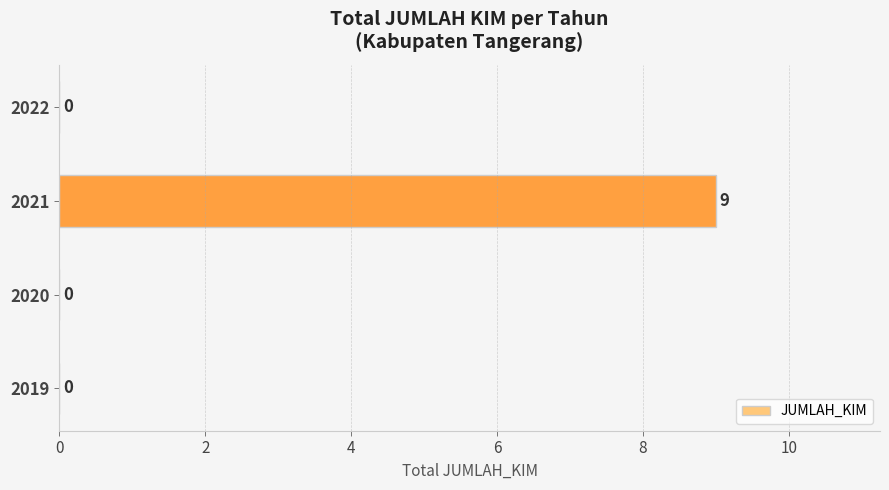

What is the change in value from 2021 to 2022?

-9